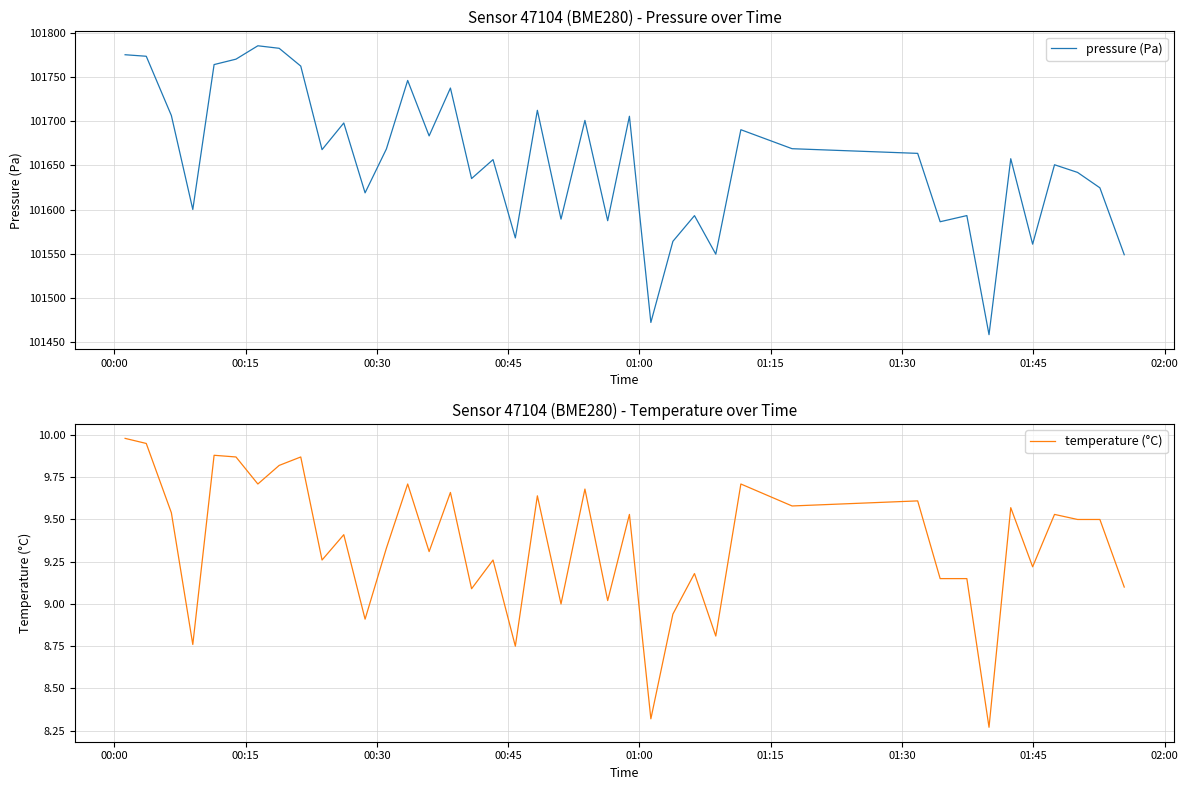

What is the maximum value for temperature (°C)?

10.0